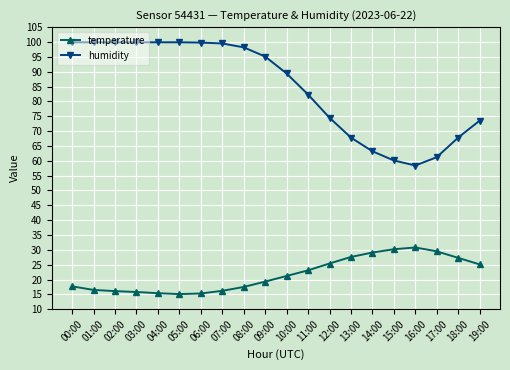

Is the value of temperature at 01:00 greater than the value of humidity at 11:00?

No